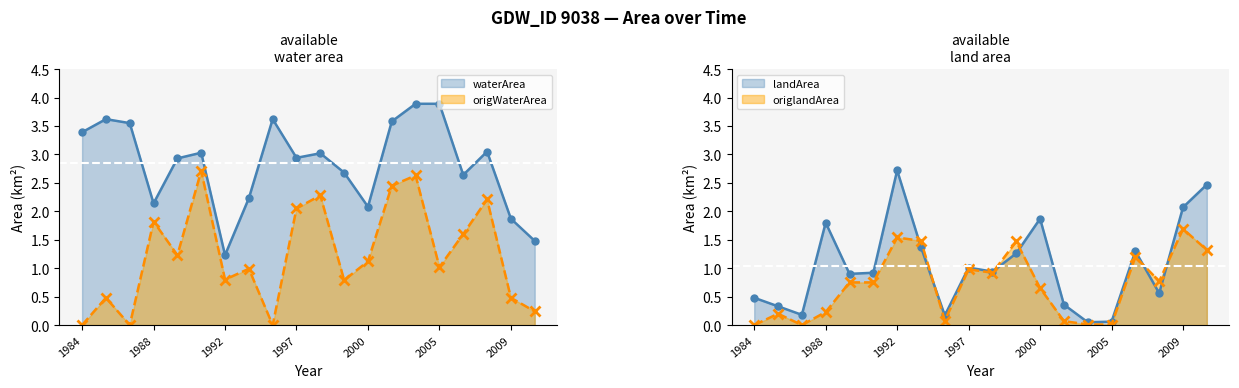

In origWaterArea, how many points are lower than both neighbors (excluding endpoints)?

6